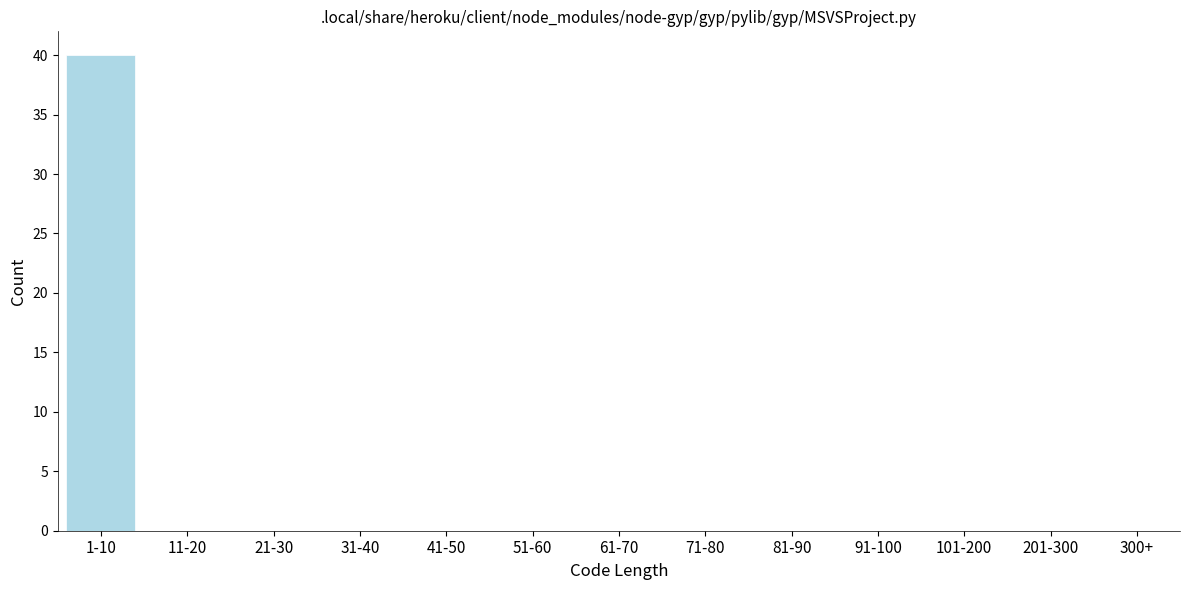

Reading left to right, extract all data points from this chart.

1-10=40	11-20=0	21-30=0	31-40=0	41-50=0	51-60=0	61-70=0	71-80=0	81-90=0	91-100=0	101-200=0	201-300=0	300+=0